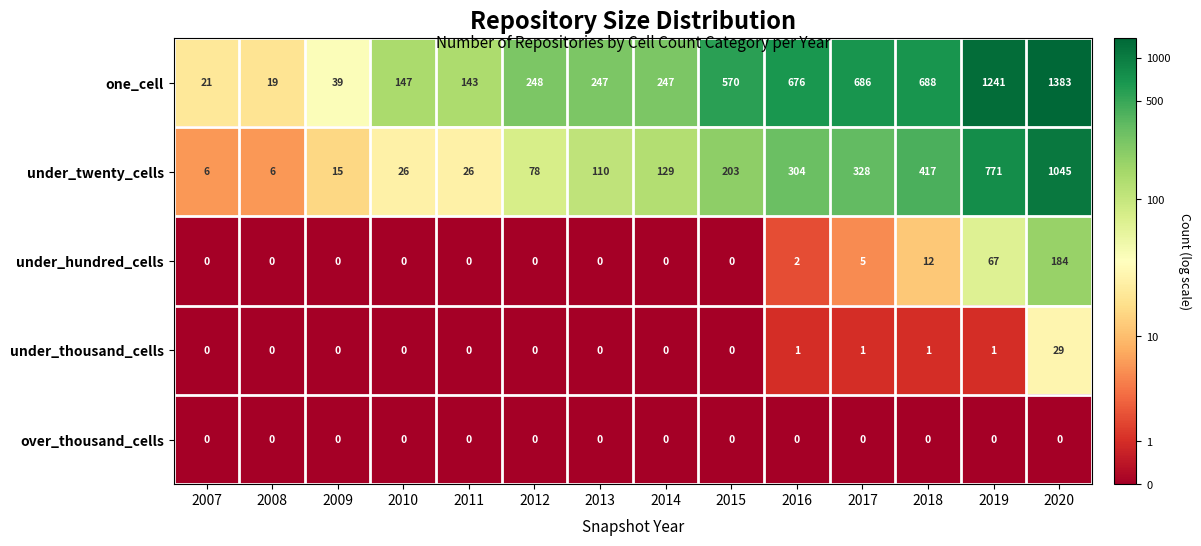

What is the total value across all series at 2014?

376